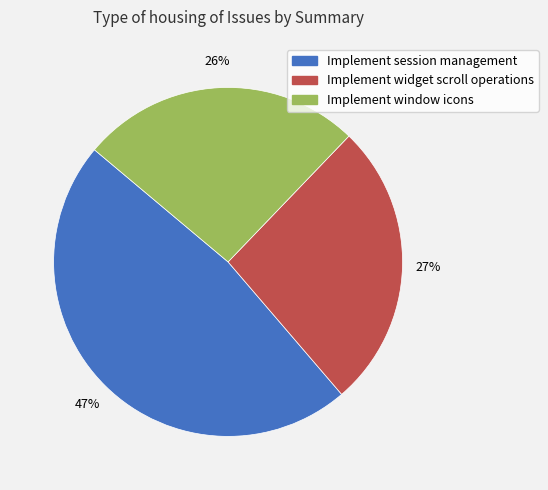

To the nearest percent, what percentage of the pie is Implement widget scroll operations?

27%